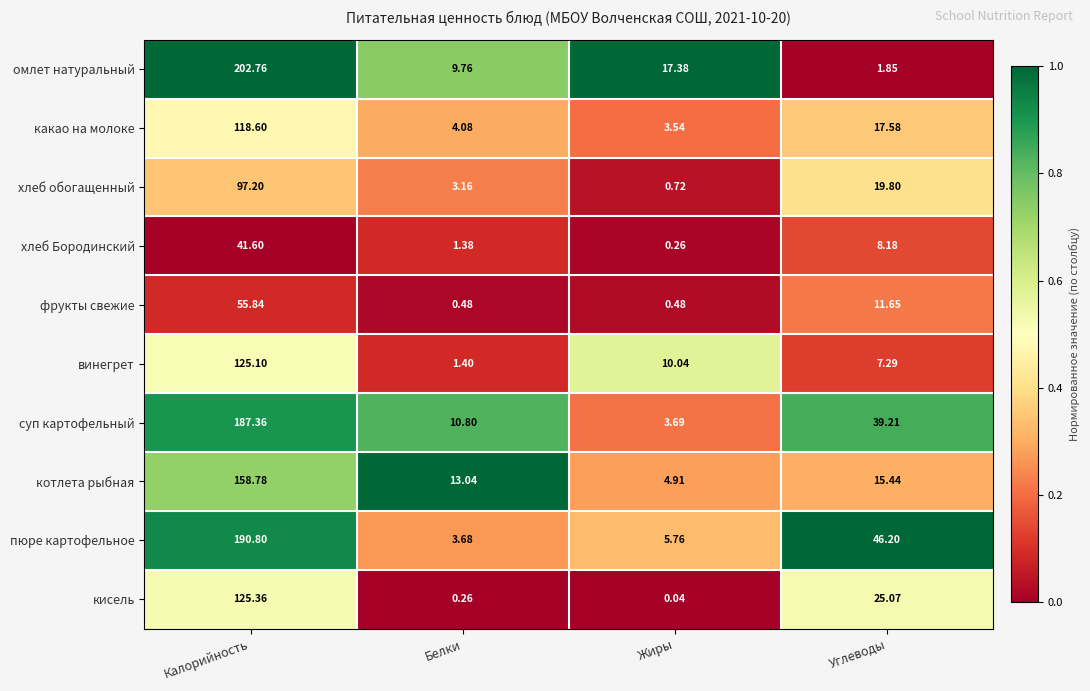

Which category has the lowest value in the котлета рыбная series?

Жиры